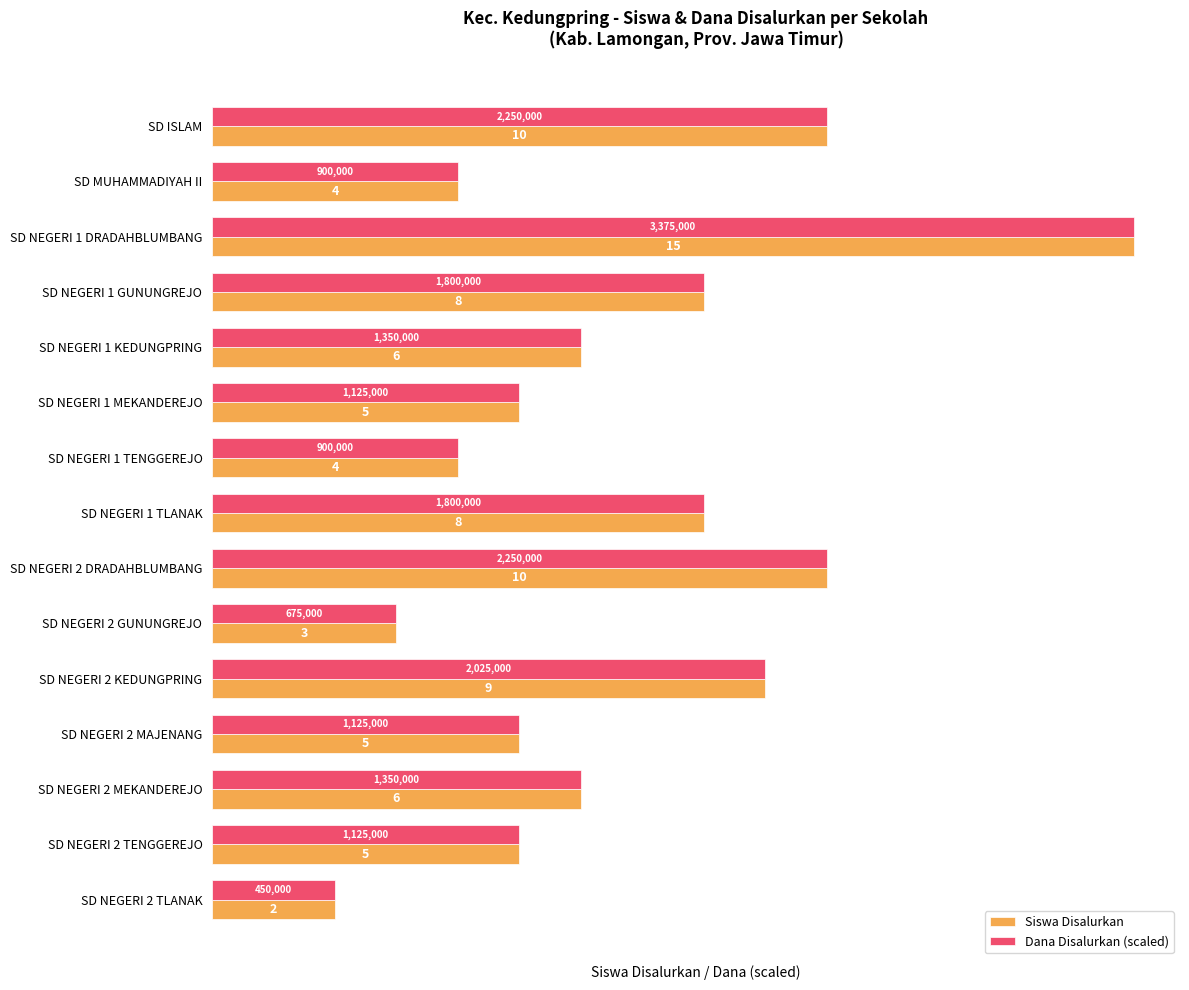

What is the highest value of the Dana Disalurkan (scaled) series?

15